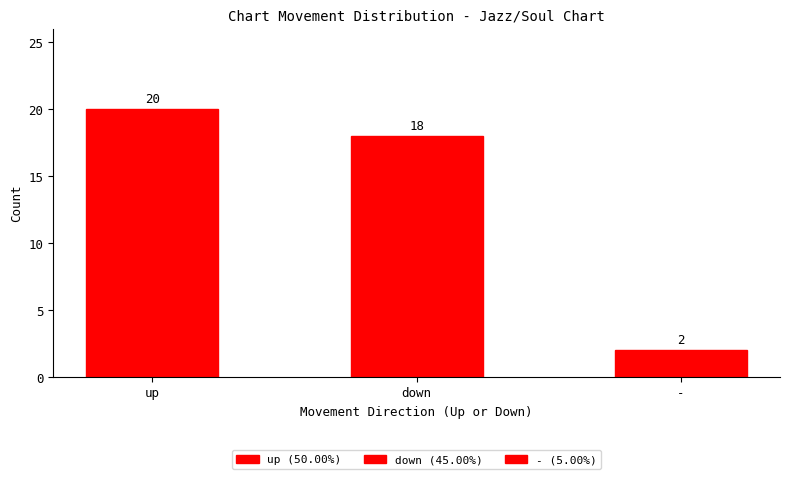

Rank the categories by value from lowest to highest.

-, down, up